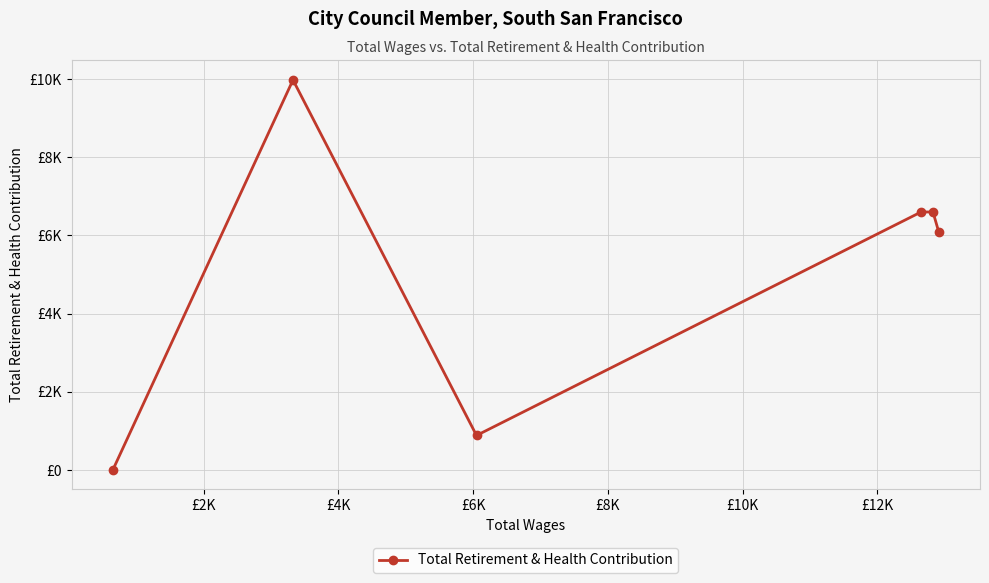

True or false: the data has more than 2 interior local peaks.

False